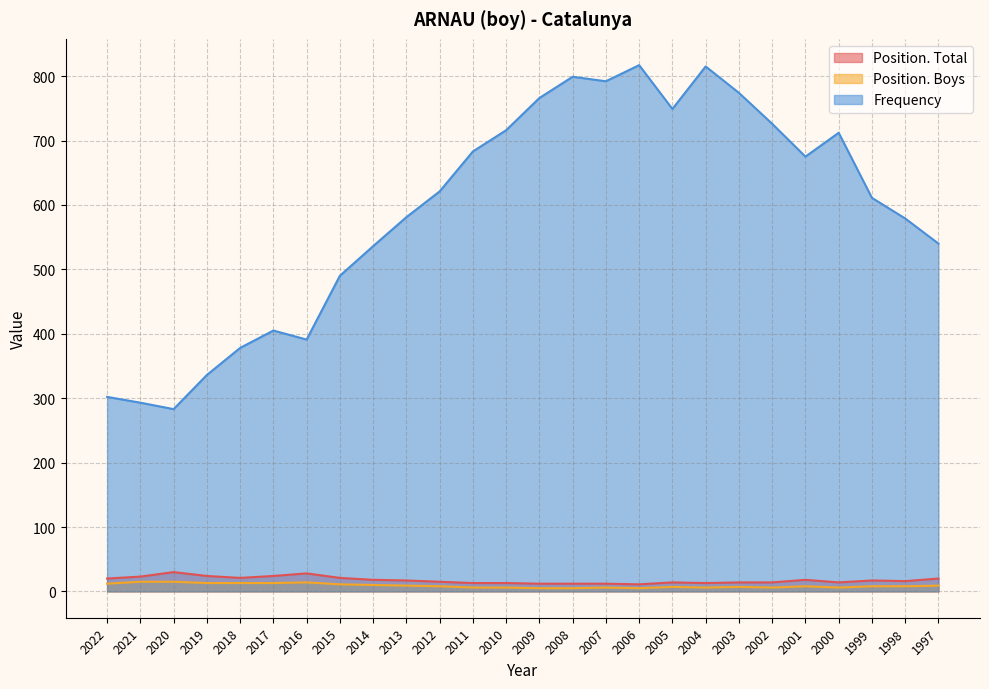

True or false: Frequency and Position. Boys cross at least once.

False